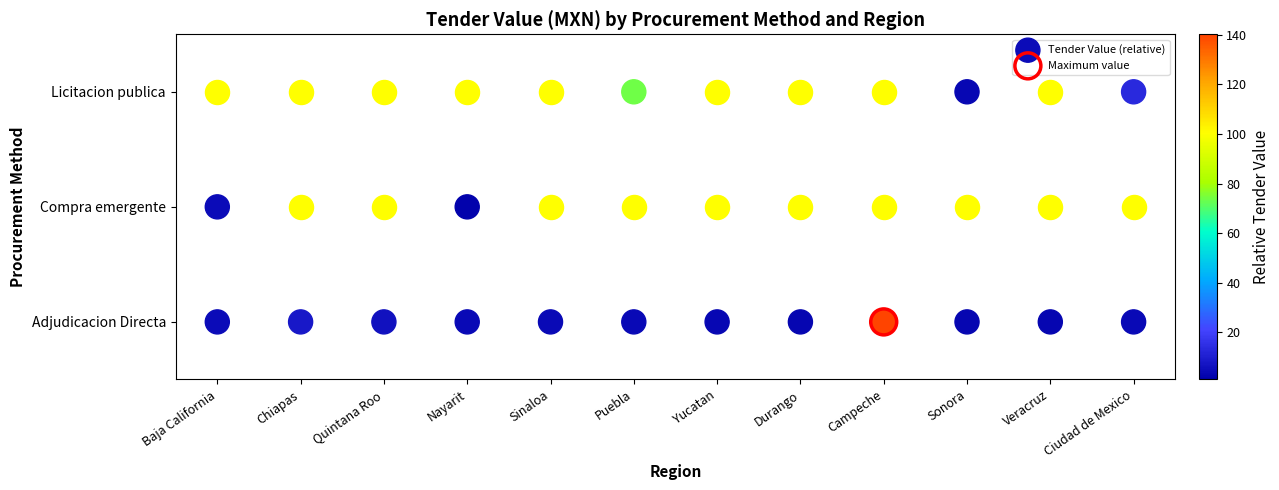

The chart shows a value of -1 at Durango. True or false?

False